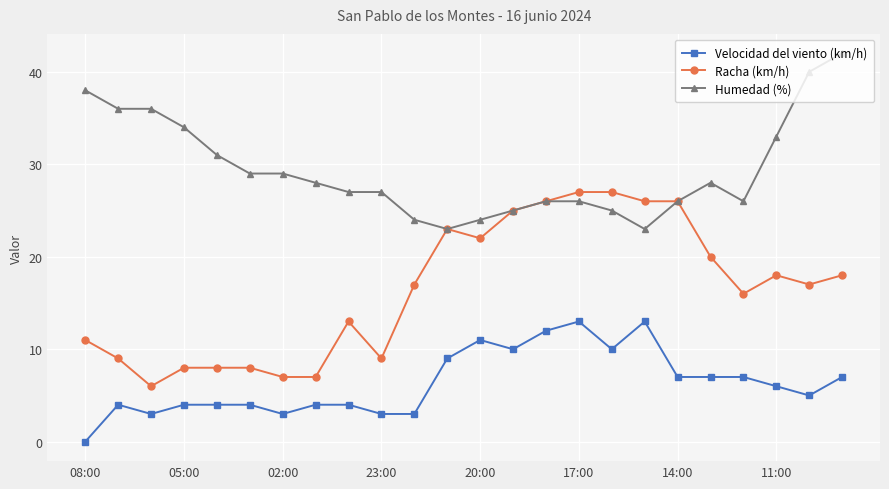

Which series has the largest range (max minus min)?

Racha (km/h)